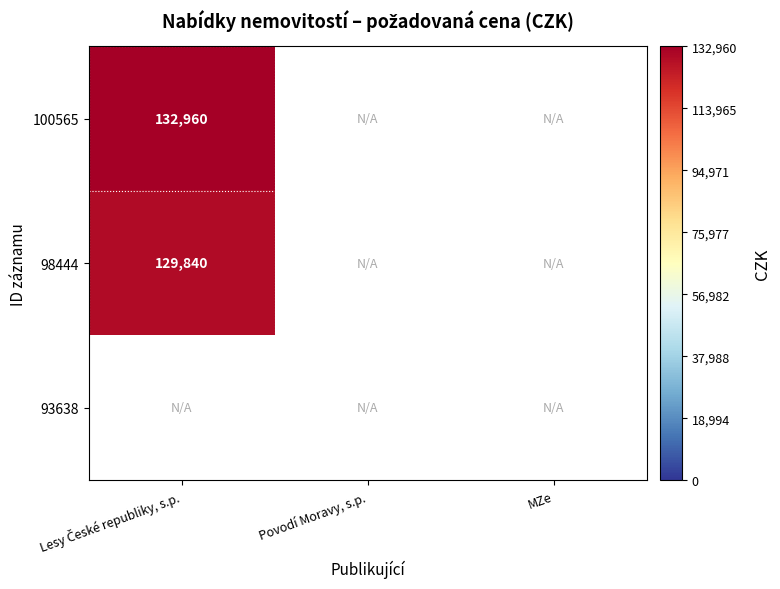

The 98444 series shows 129840.0 at Lesy České republiky, s.p.. True or false?

True